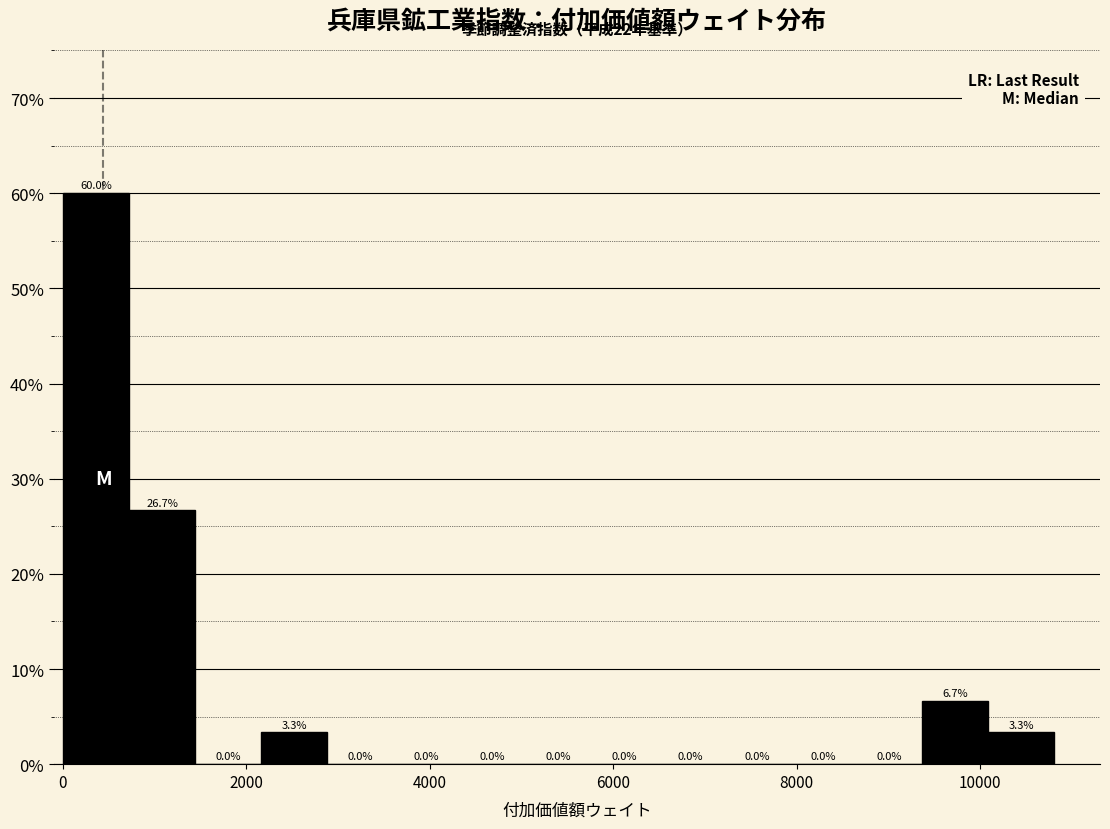

Read against the x-axis, roughly where is the centre of the tallest bar?

400